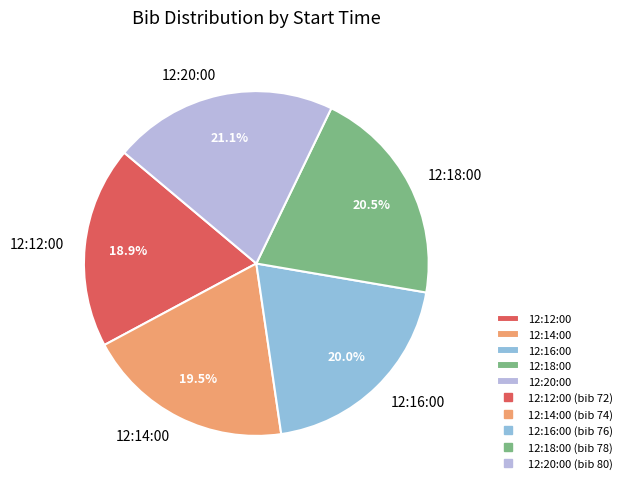

Combined, do 12:18:00 and 12:12:00 account for over 50%?

No